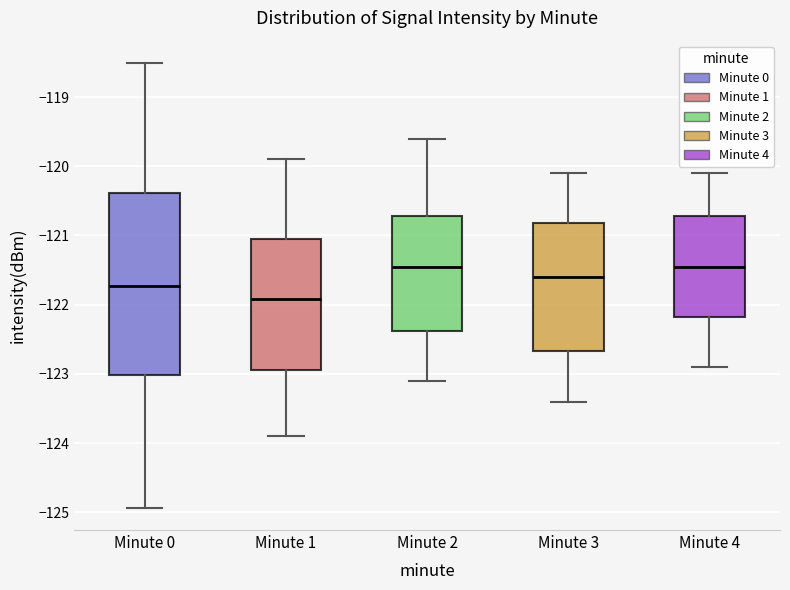

Which box is the tallest, from its lower edge to its upper edge?

Minute 0